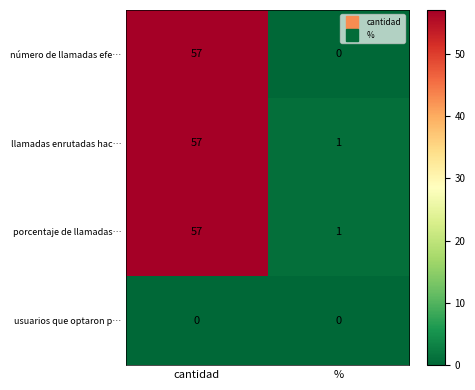

Reading left to right, what are all the values shown in this chart?

número de llamadas efe…: 57	0
llamadas enrutadas hac…: 57	1
porcentaje de llamadas…: 57	1
usuarios que optaron p…: 0	0